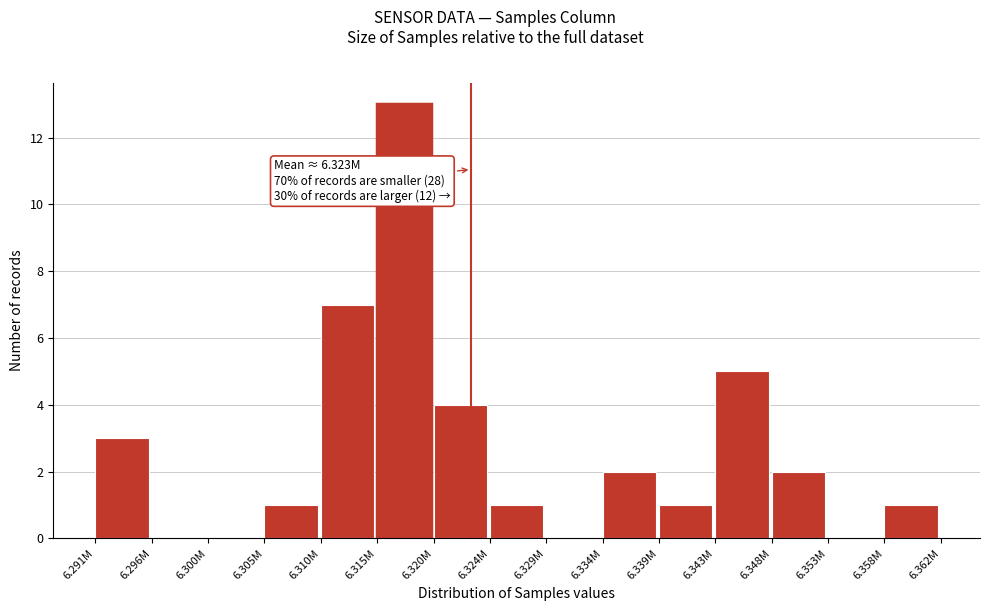

Reading left to right, transcribe all the data shown in this chart.

6.291M=3	6.296M=0	6.300M=0	6.305M=1	6.310M=7	6.315M=13	6.320M=4	6.324M=1	6.329M=0	6.334M=2	6.339M=1	6.343M=5	6.348M=2	6.353M=0	6.358M=1